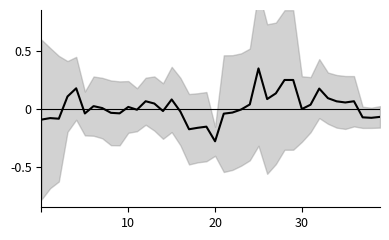

At which category does the chart reach its minimum across all series?

20